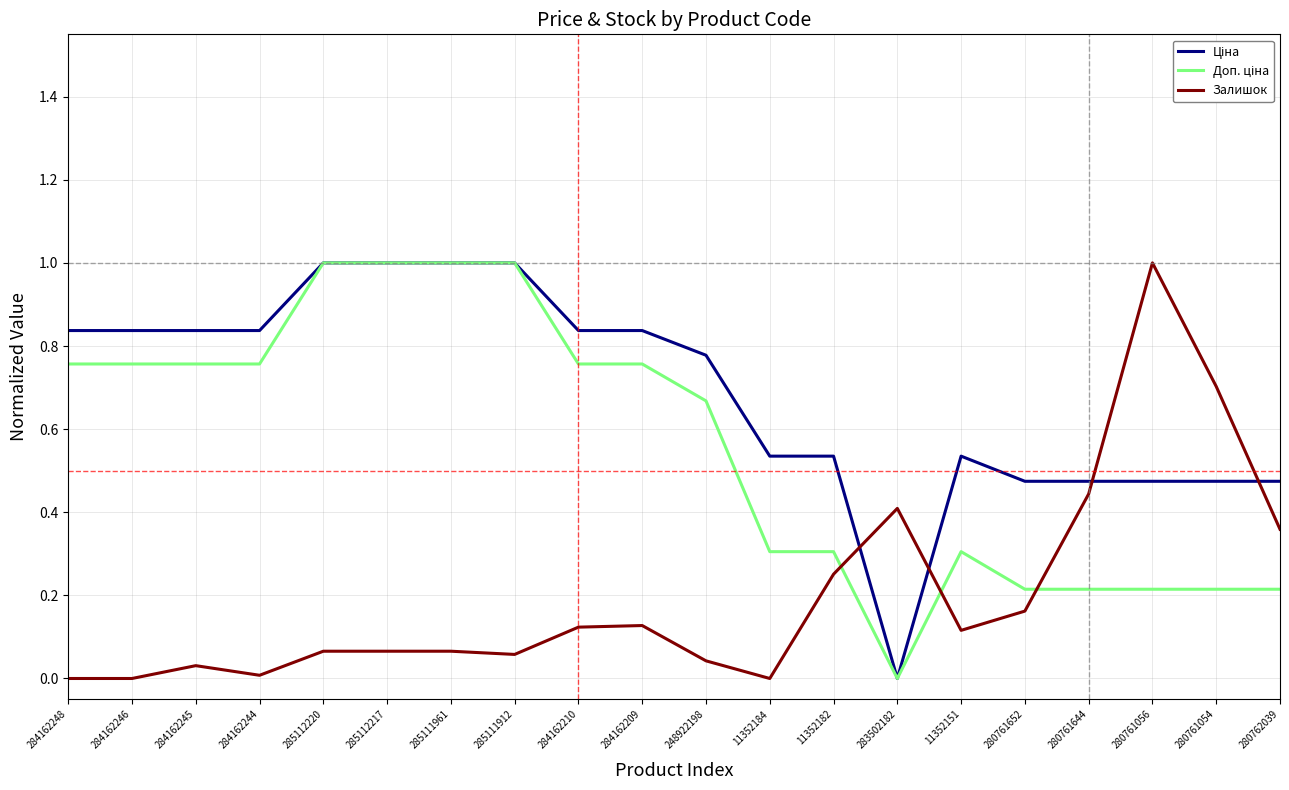

What is the greatest value displayed?

1.0